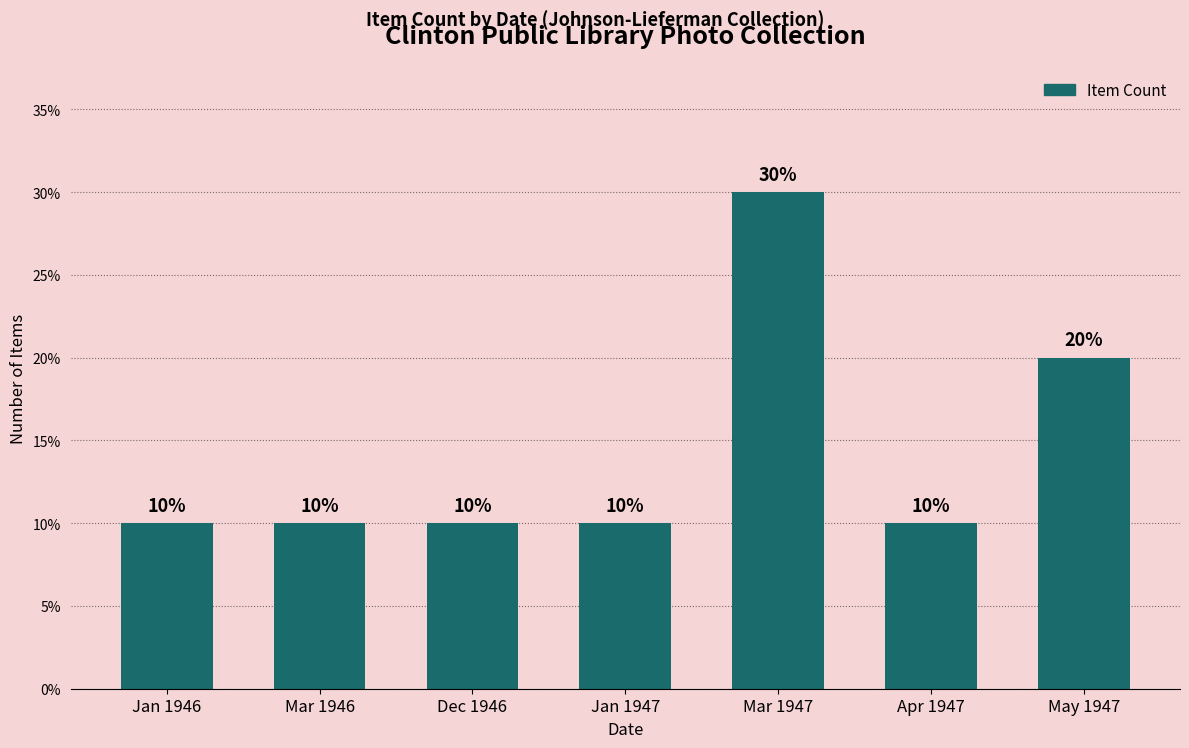

What is the difference between the values at Jan 1946 and Mar 1947?

20